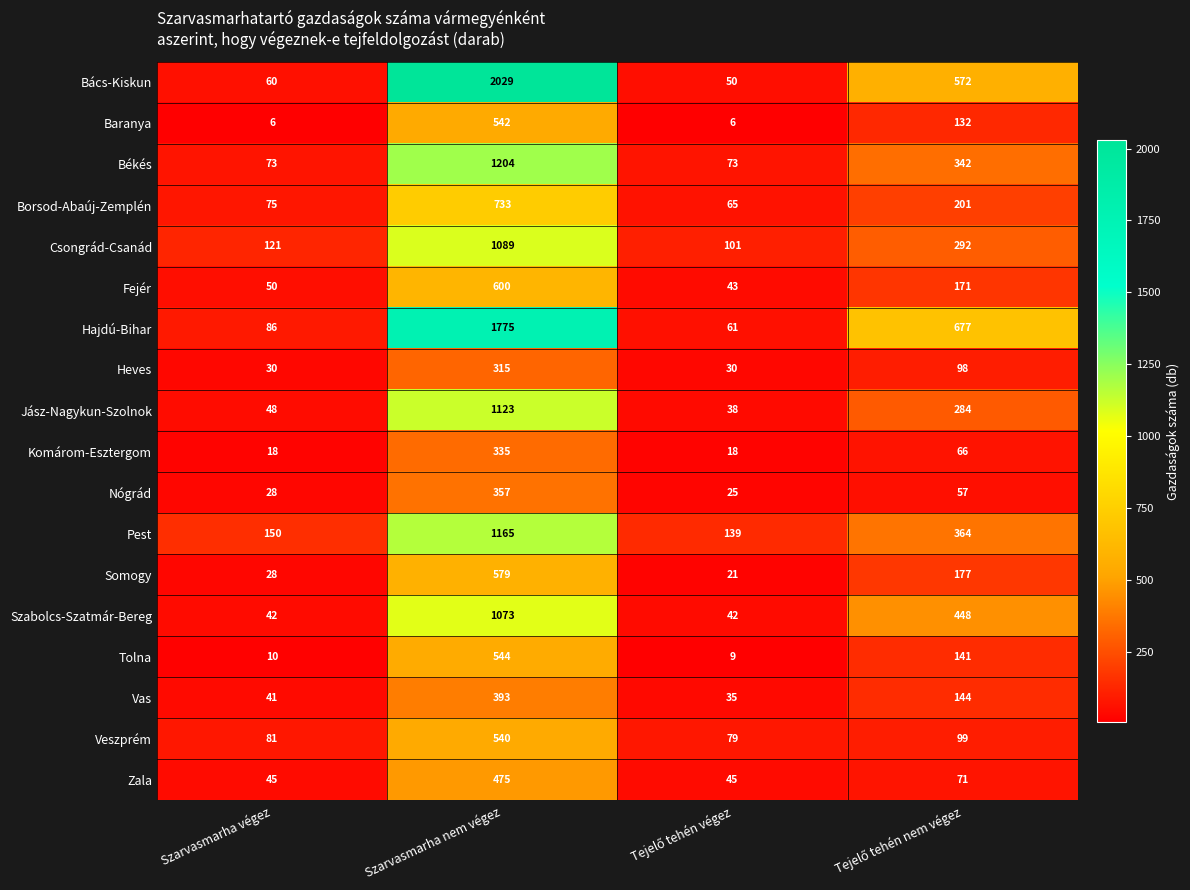

What is the difference between the second highest and second lowest values in the Békés series?

269